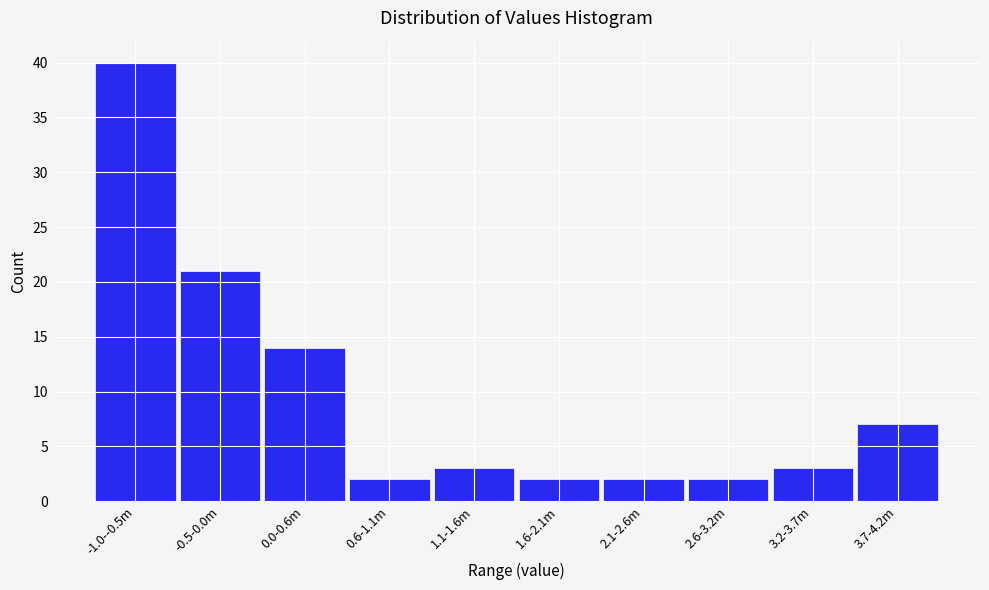

Reading right to left, what are all the values shown in this chart?

3.7-4.2m=7	3.2-3.7m=3	2.6-3.2m=2	2.1-2.6m=2	1.6-2.1m=2	1.1-1.6m=3	0.6-1.1m=2	0.0-0.6m=14	-0.5-0.0m=21	-1.0--0.5m=40